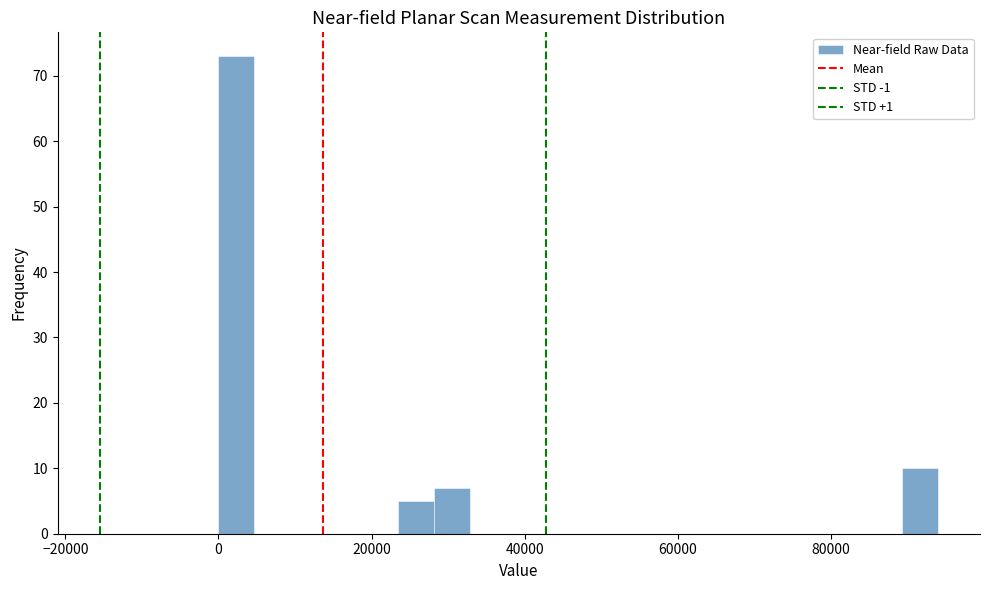

Around what value on the x-axis is the tallest bar? Give the approximate position of its centre, as read against the axis.

2000